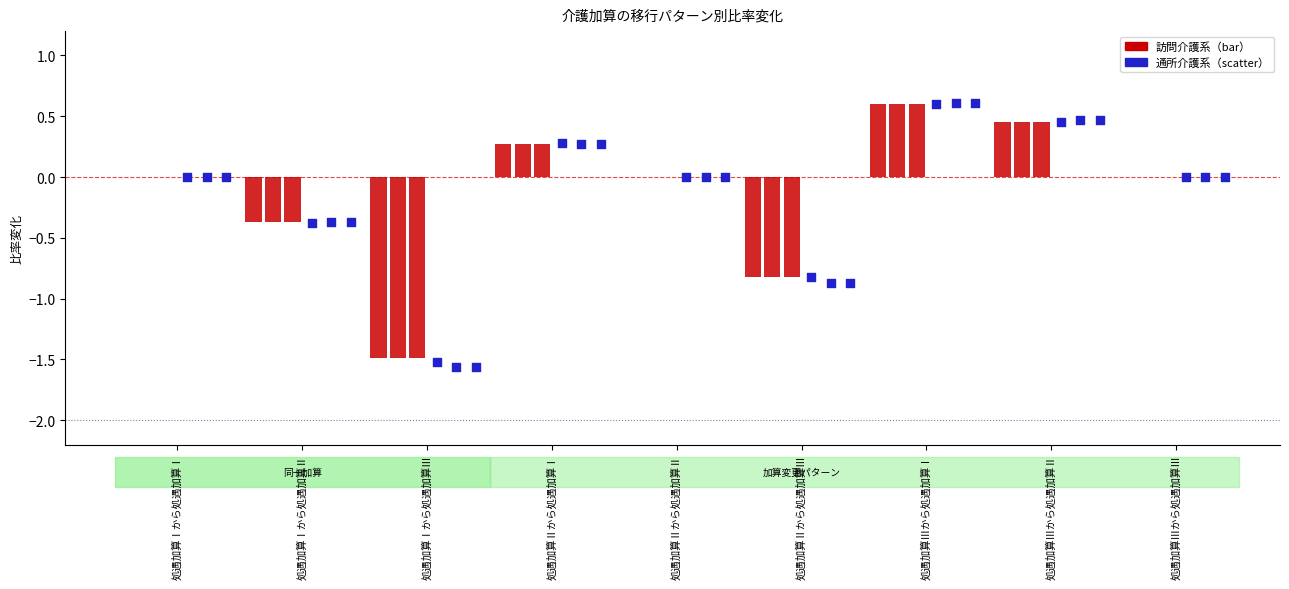

What is the total value across all series at 処遇加算Ⅰから処遇加算Ⅱ?

-0.8